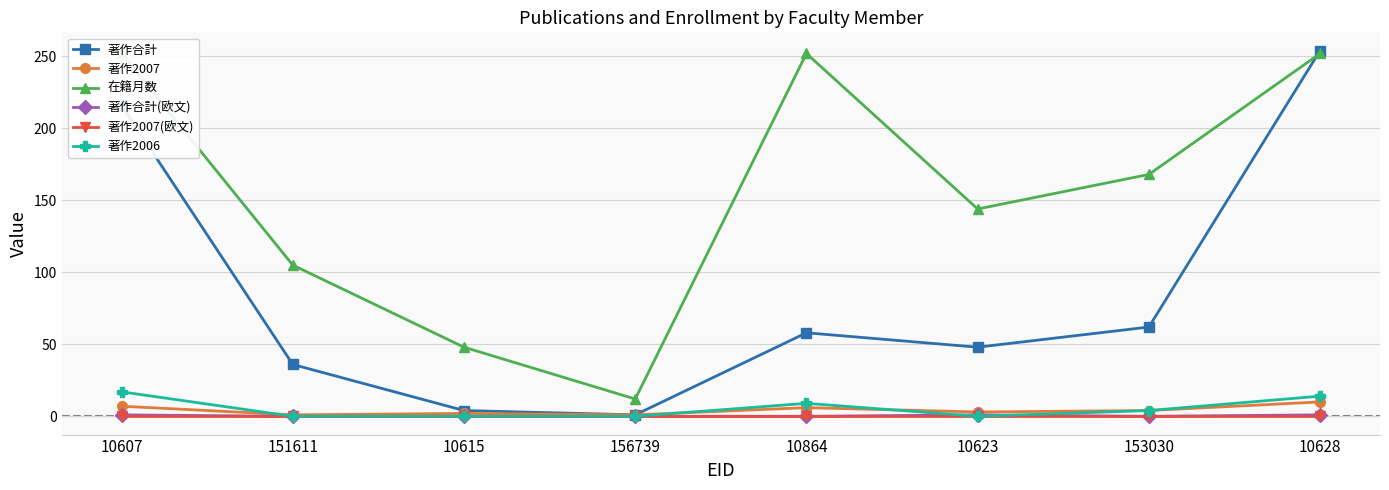

At how many categories does at least one series exceed 16?

7